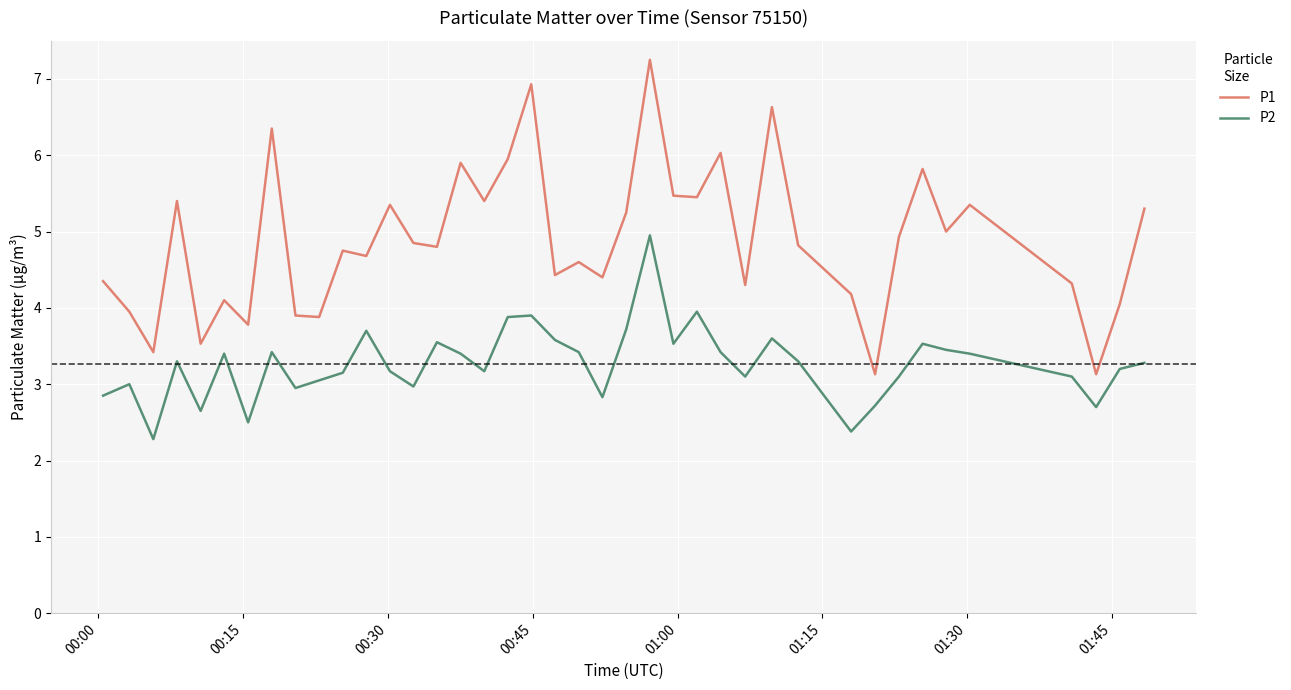

List the series in order of their overall mean, lowest first.

P2, P1